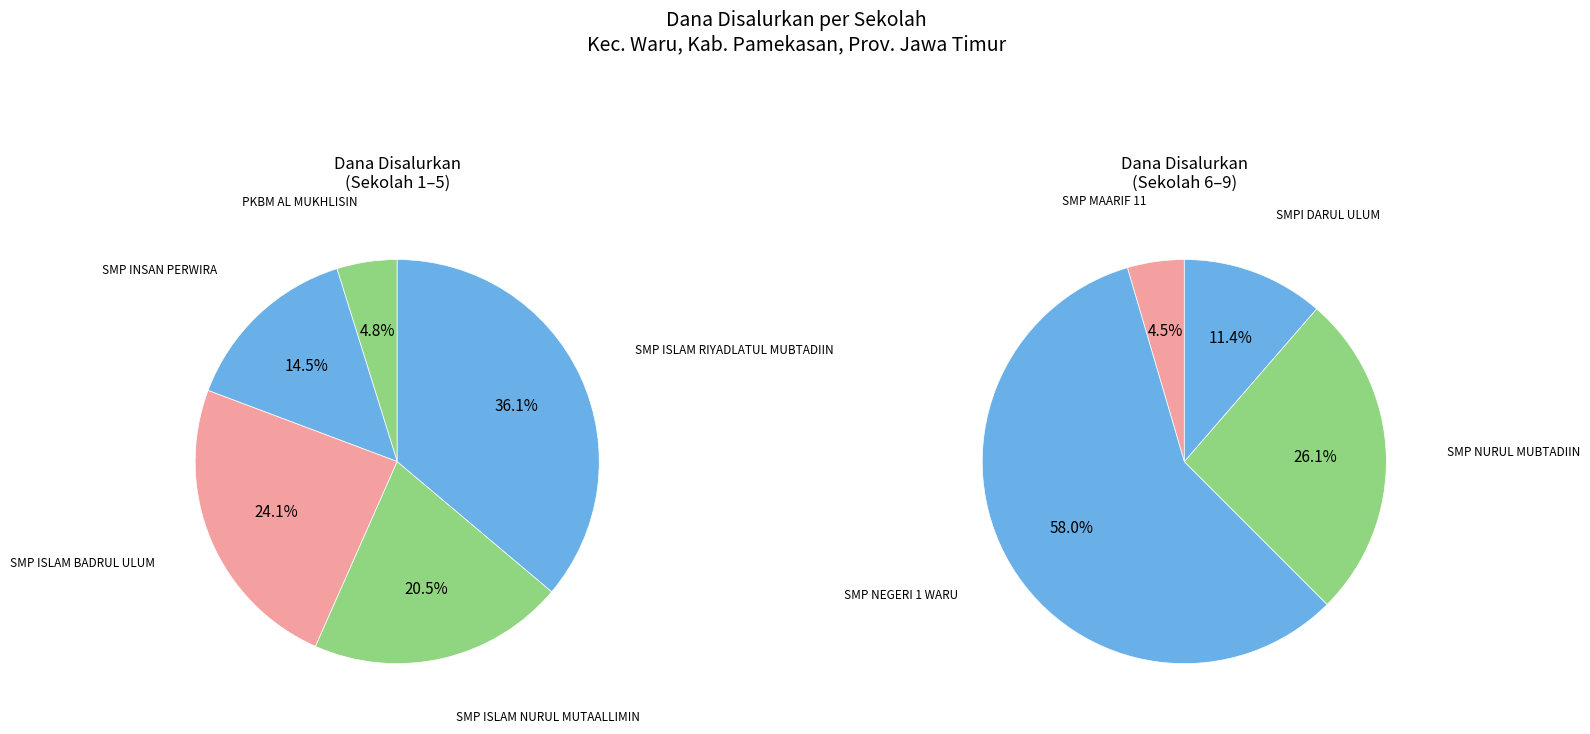

What is the ratio of the value at SMP ISLAM RIYADLATUL MUBTADIIN to the value at SMPI DARUL ULUM?

3.0